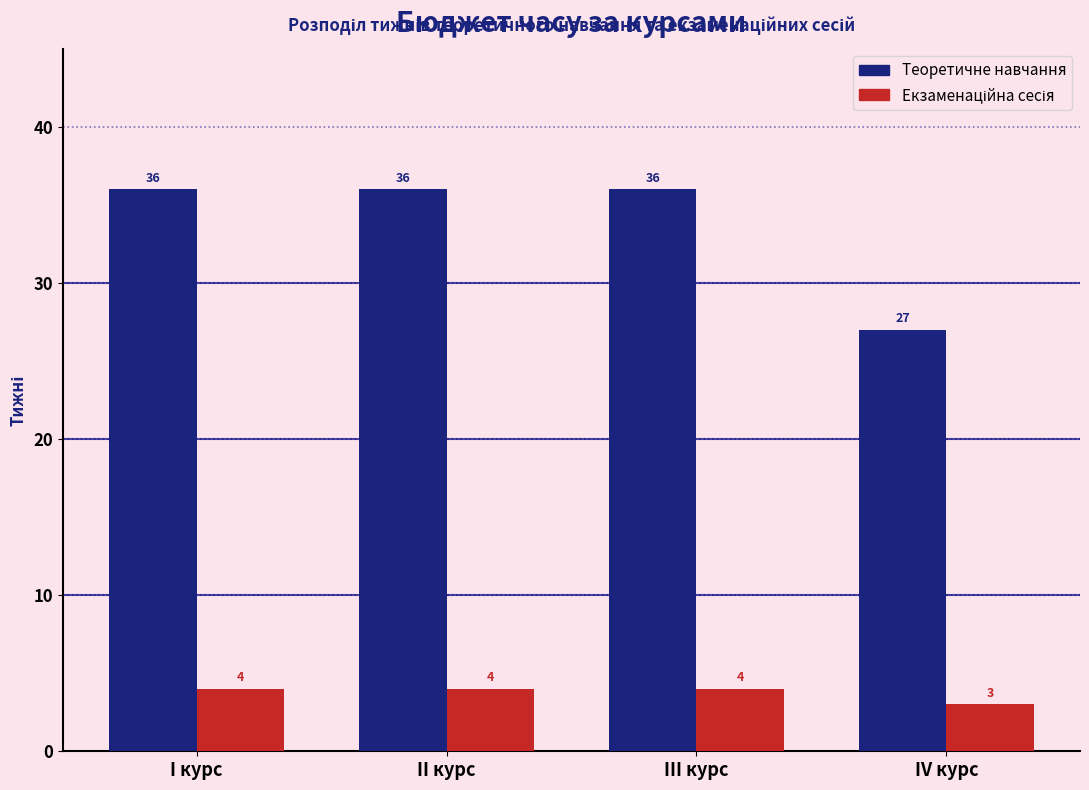

True or false: Теоретичне навчання has a value of 36 at I курс.

True